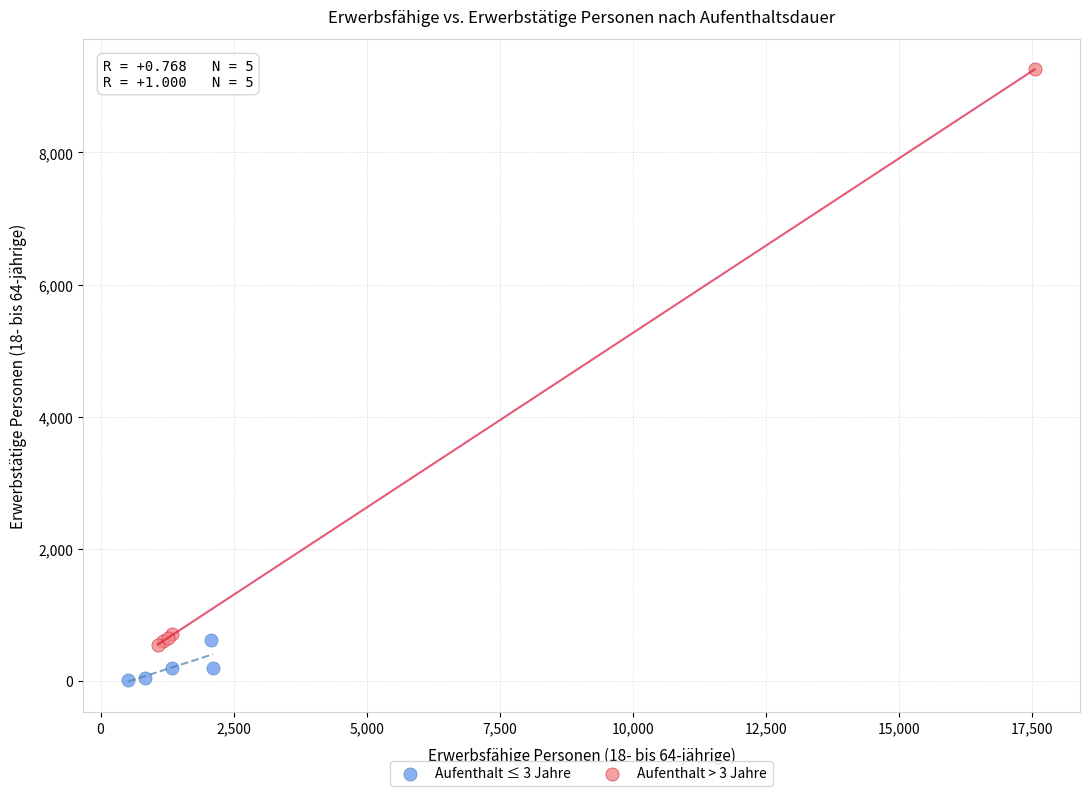

What are all the series names shown in the legend?

Aufenthalt ≤ 3 Jahre, Aufenthalt > 3 Jahre